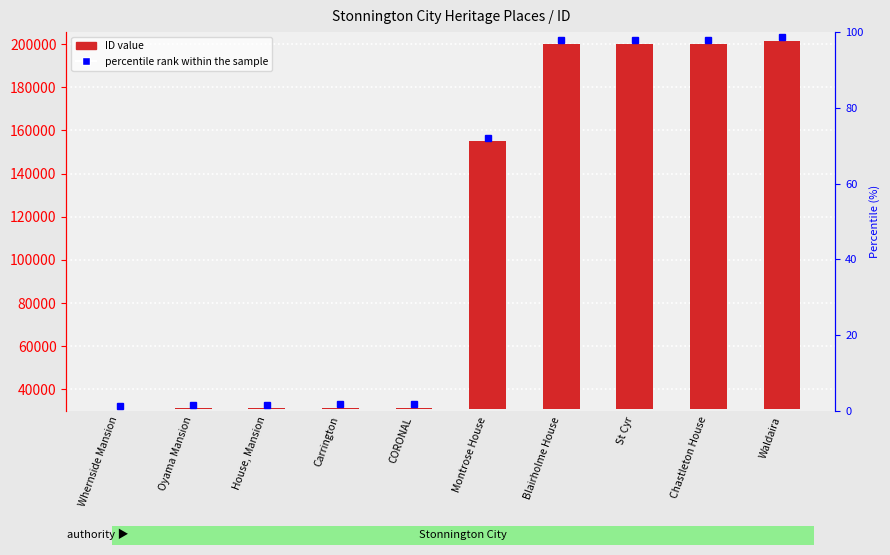

How many bars are there in total?

10